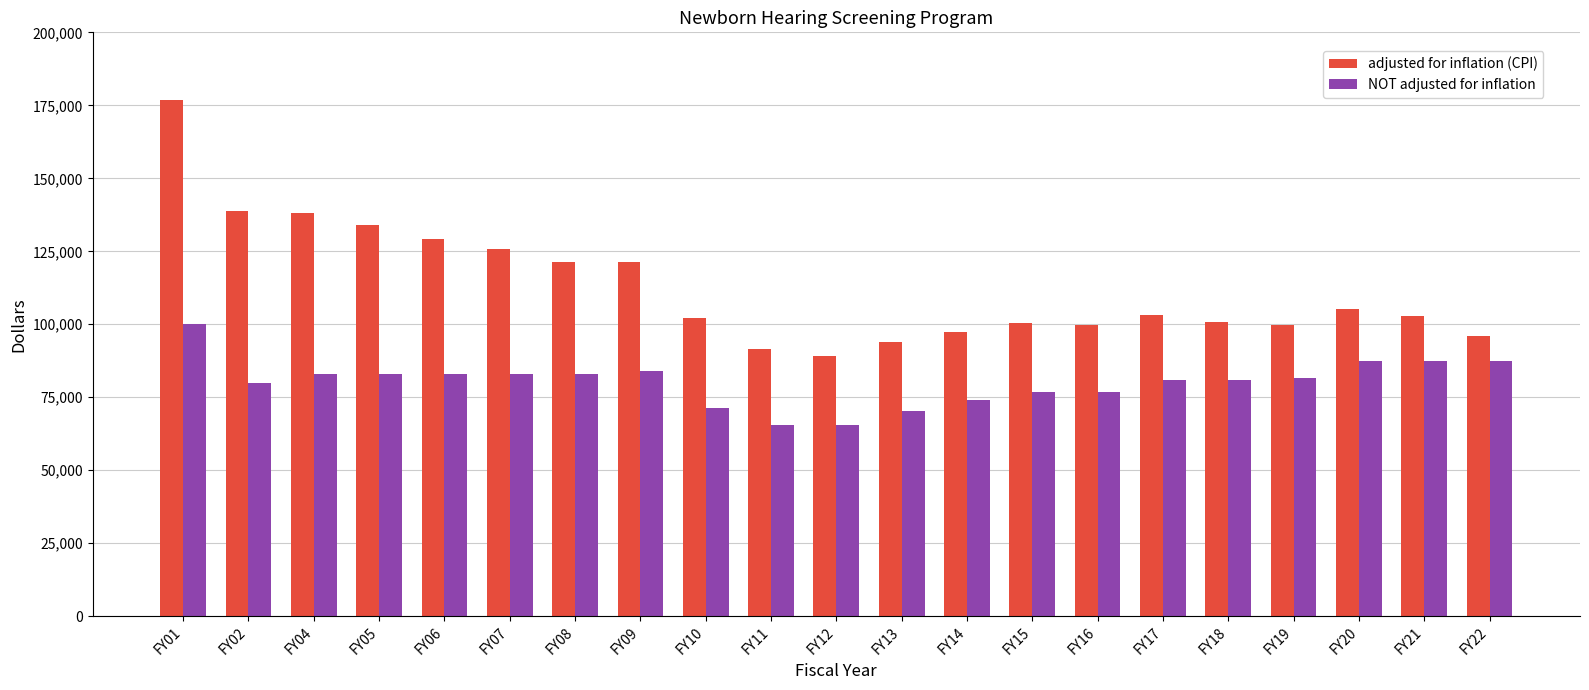

Between FY01 and FY10, which series saw the biggest shift?

adjusted for inflation (CPI)